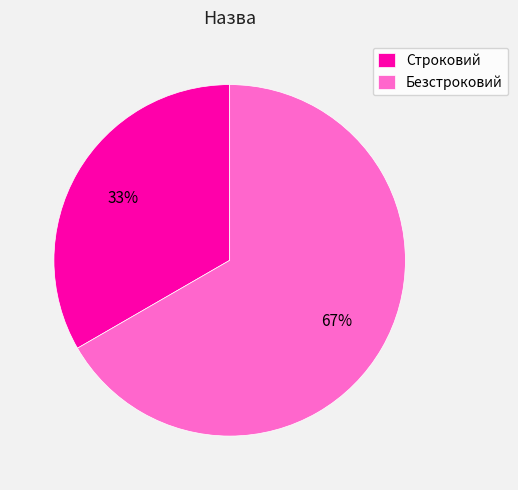

Rank the categories by value from highest to lowest.

Безстроковий, Строковий